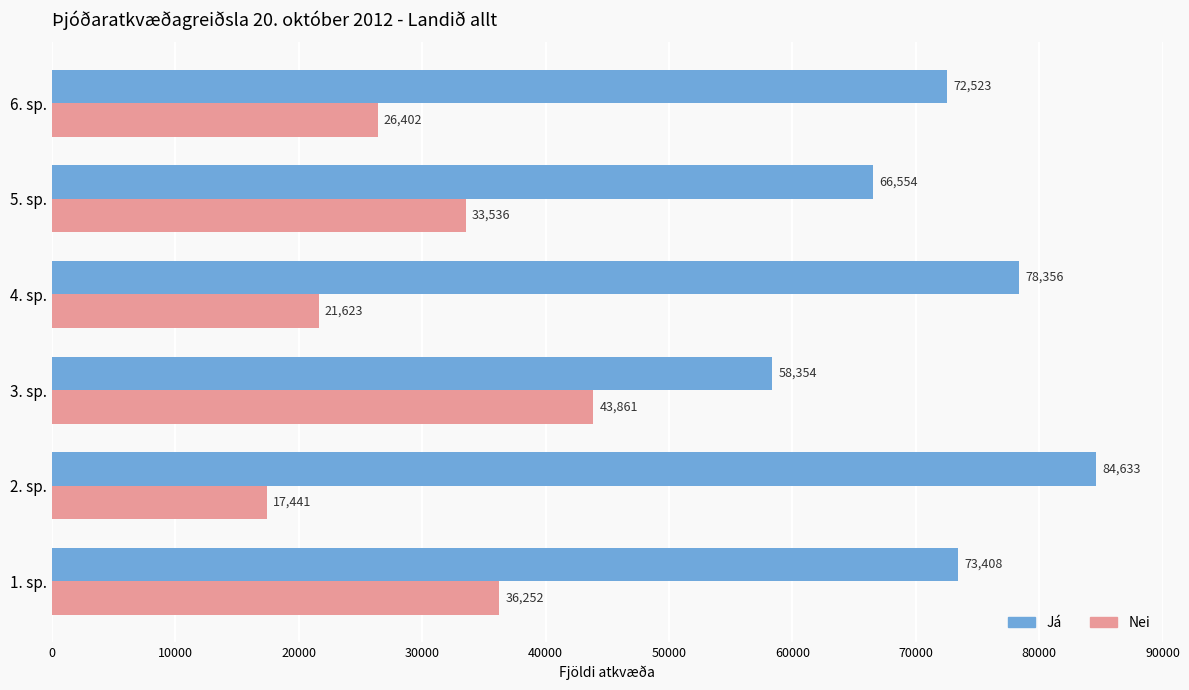

True or false: Já has a value of 78356 at 4. sp..

True